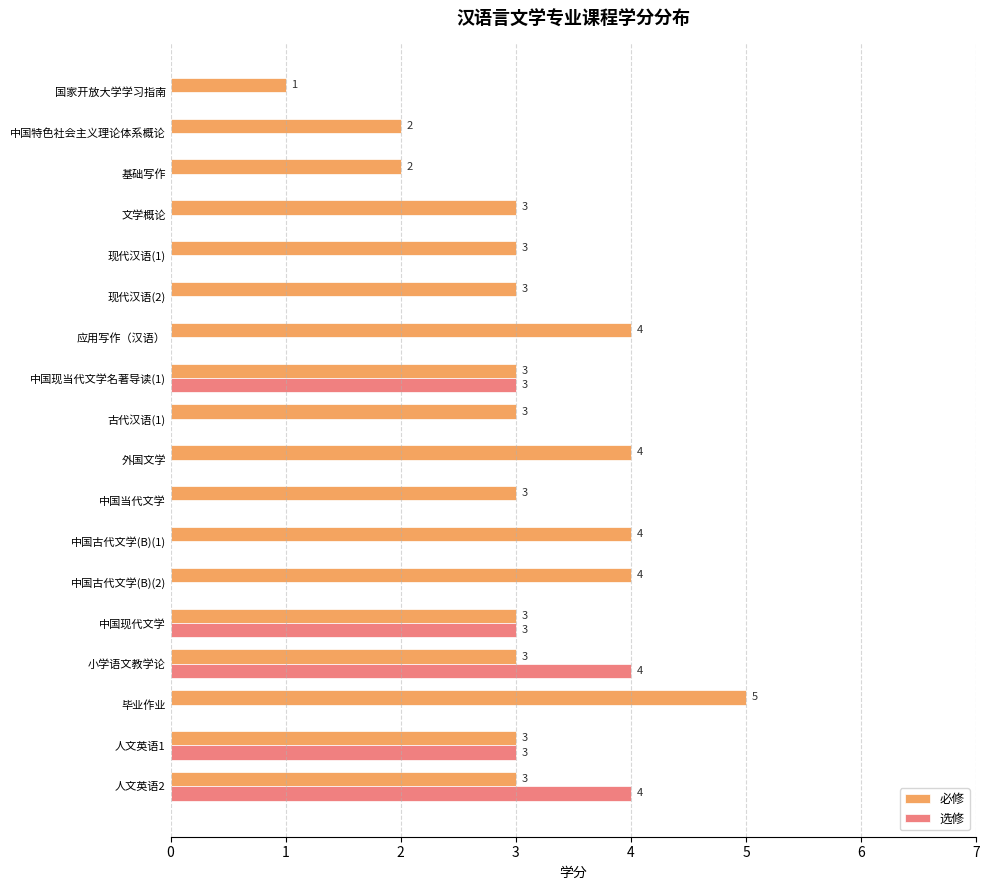

Is it true that 必修 equals 1 at 中国古代文学(B)(1)?

False